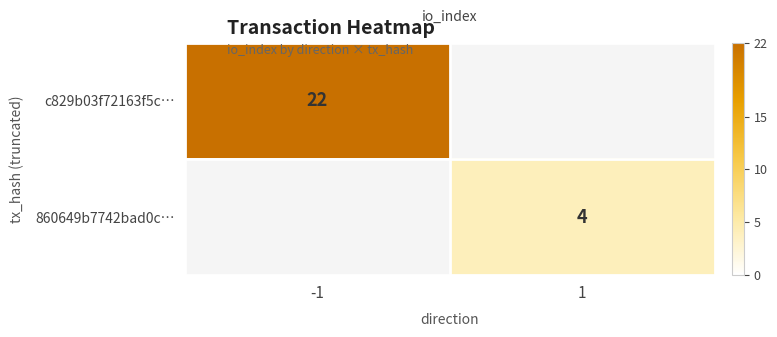

The value of c829b03f72163f5c… at -1 is 10. True or false?

False